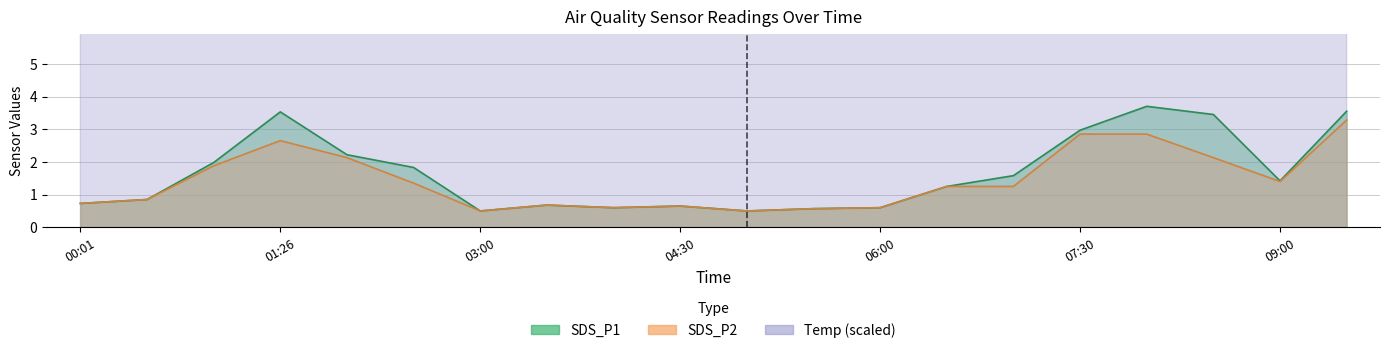

In SDS_P2, how many points are higher than both neighbors (excluding endpoints)?

3